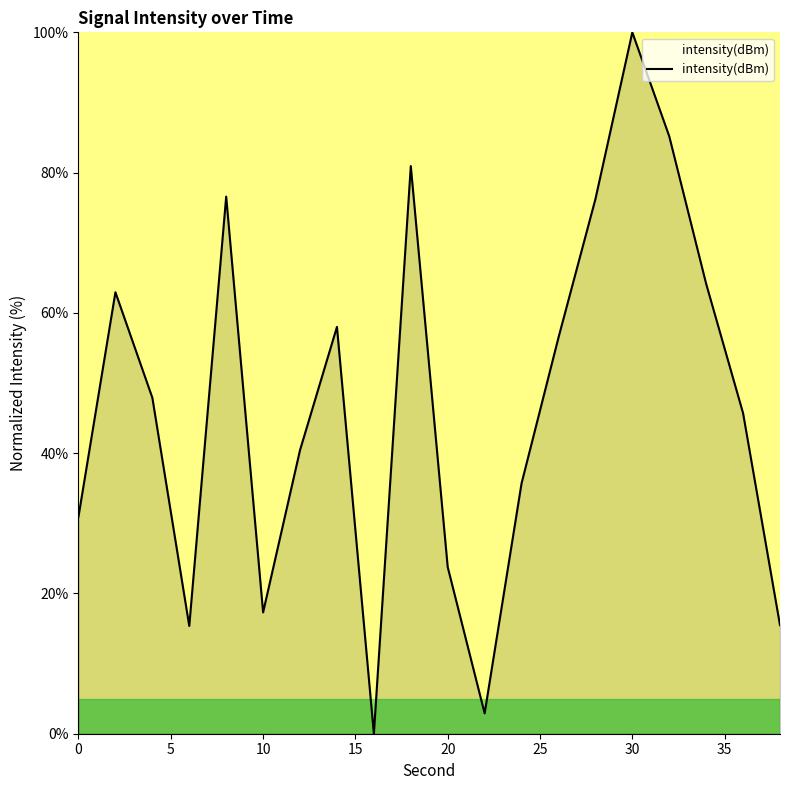

What is the greatest value displayed?

100.0